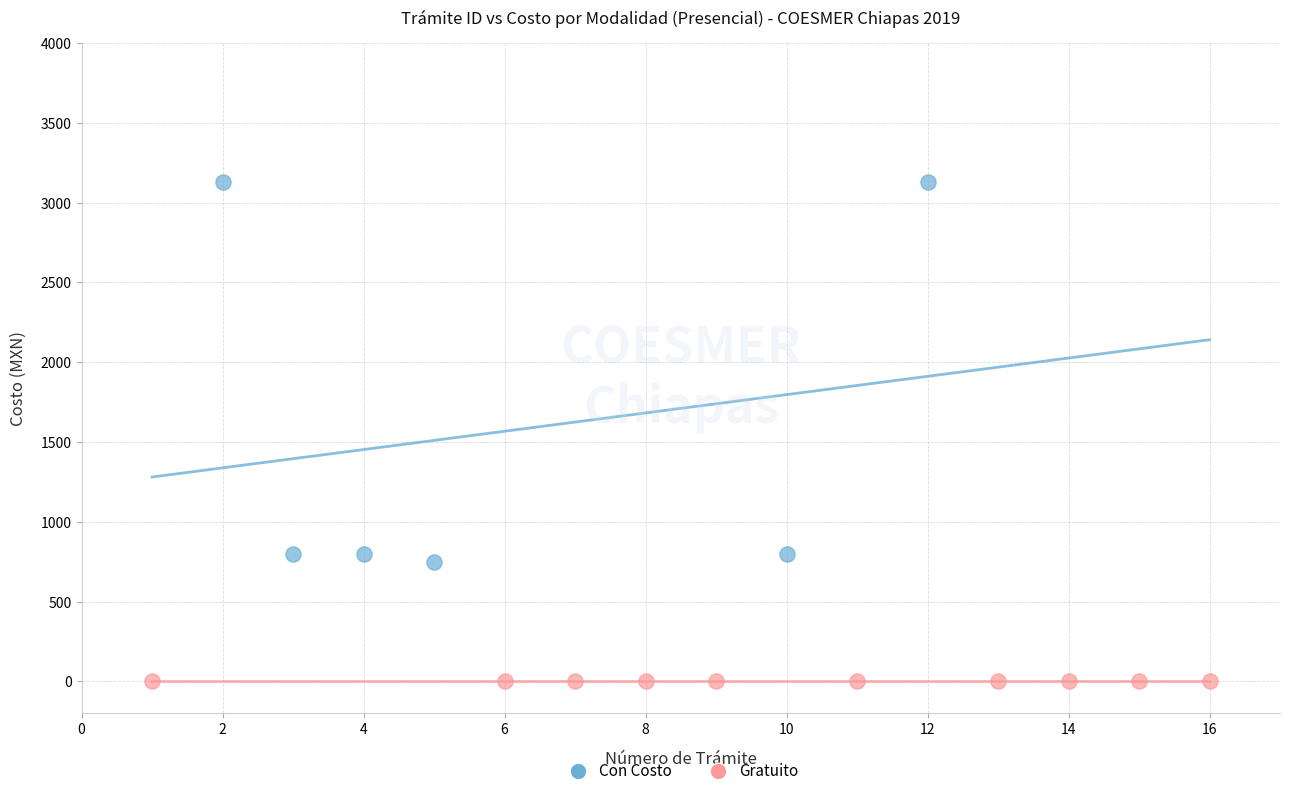

Which series contains the highest Y value?

Con Costo